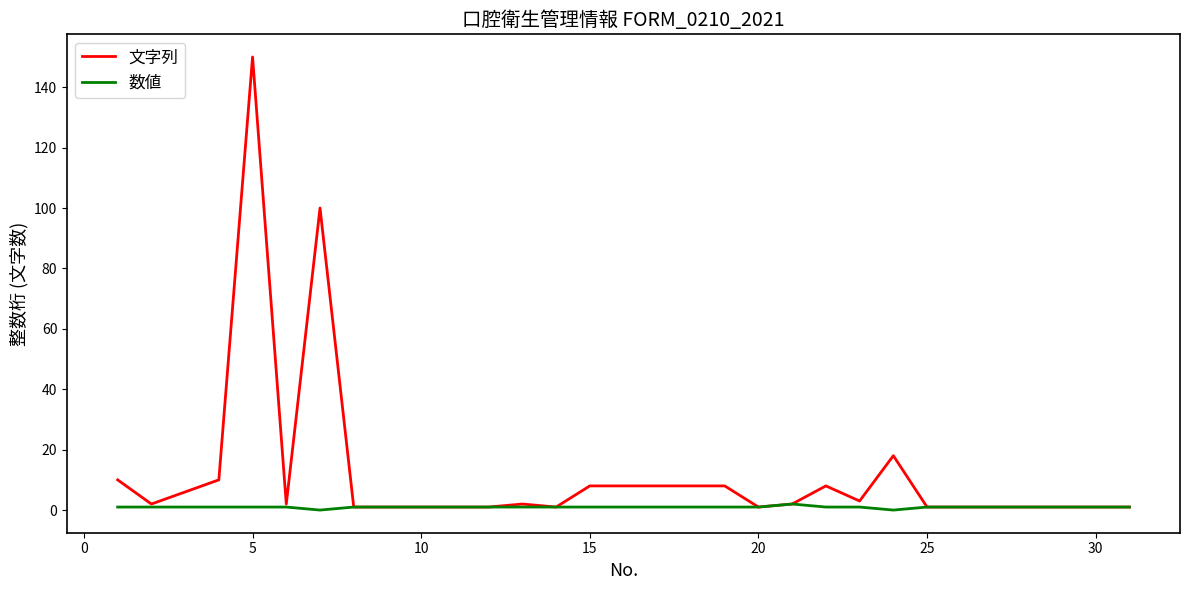

Which series has the largest total across all categories?

文字列